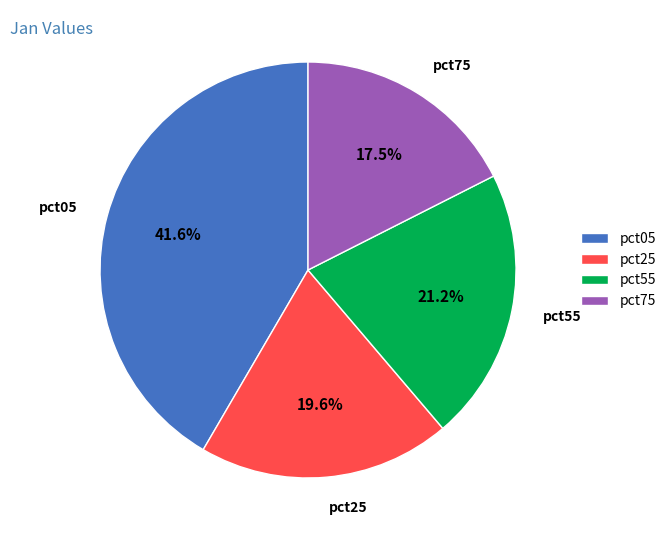

How many slices are in this pie chart?

4